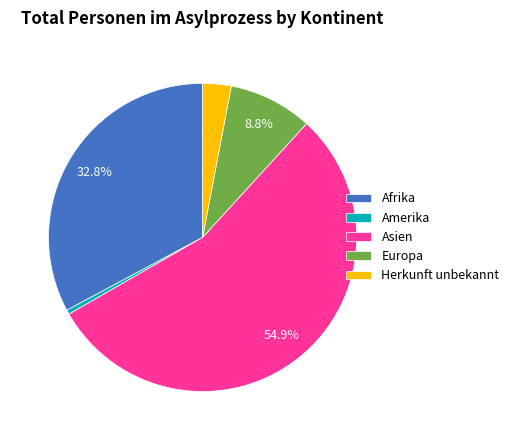

To the nearest percent, what is the difference between the largest and smallest slice percentages?

54%